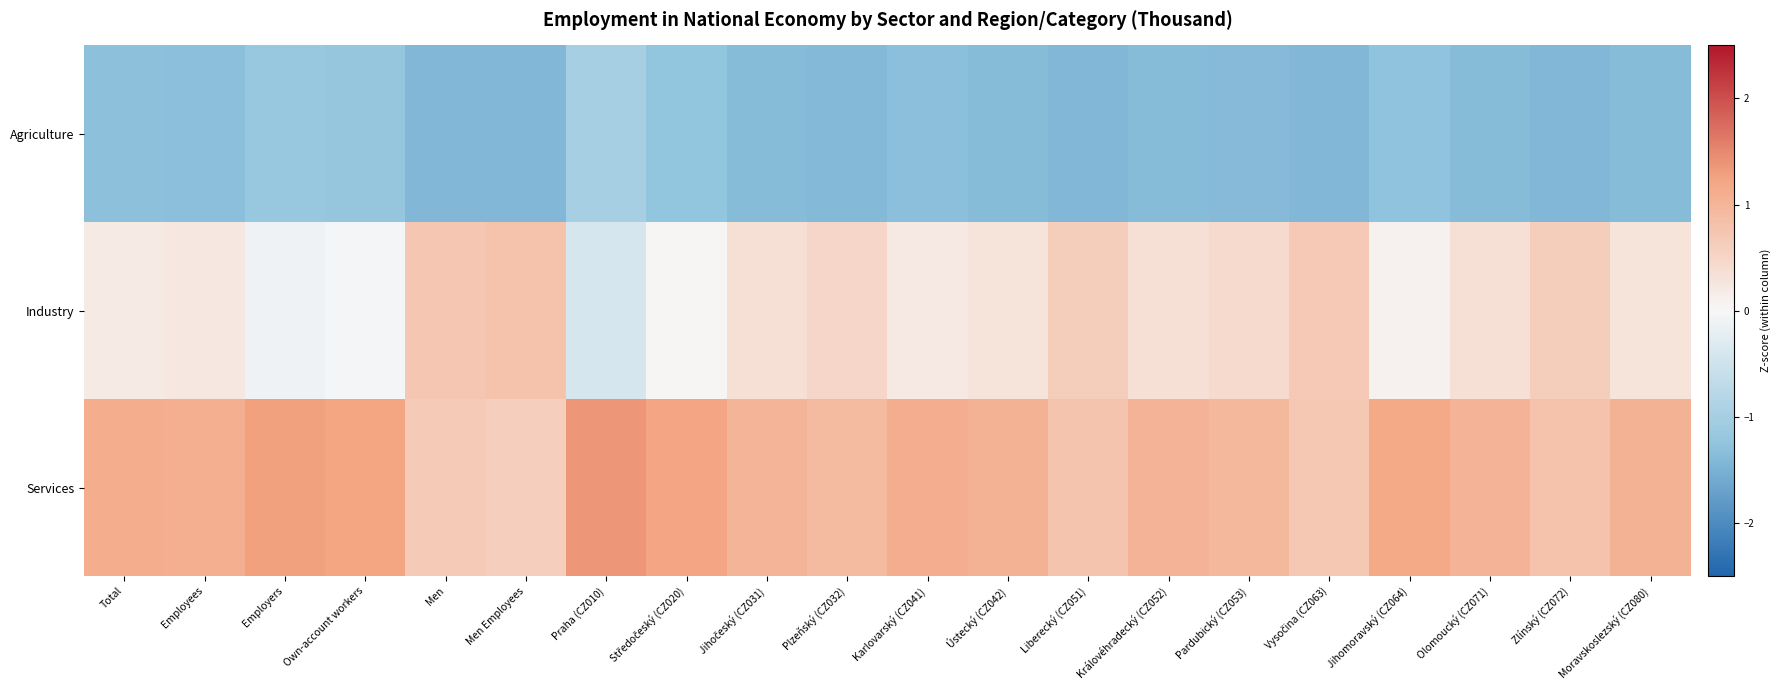

At which category is the sum across all series the highest?

Employees